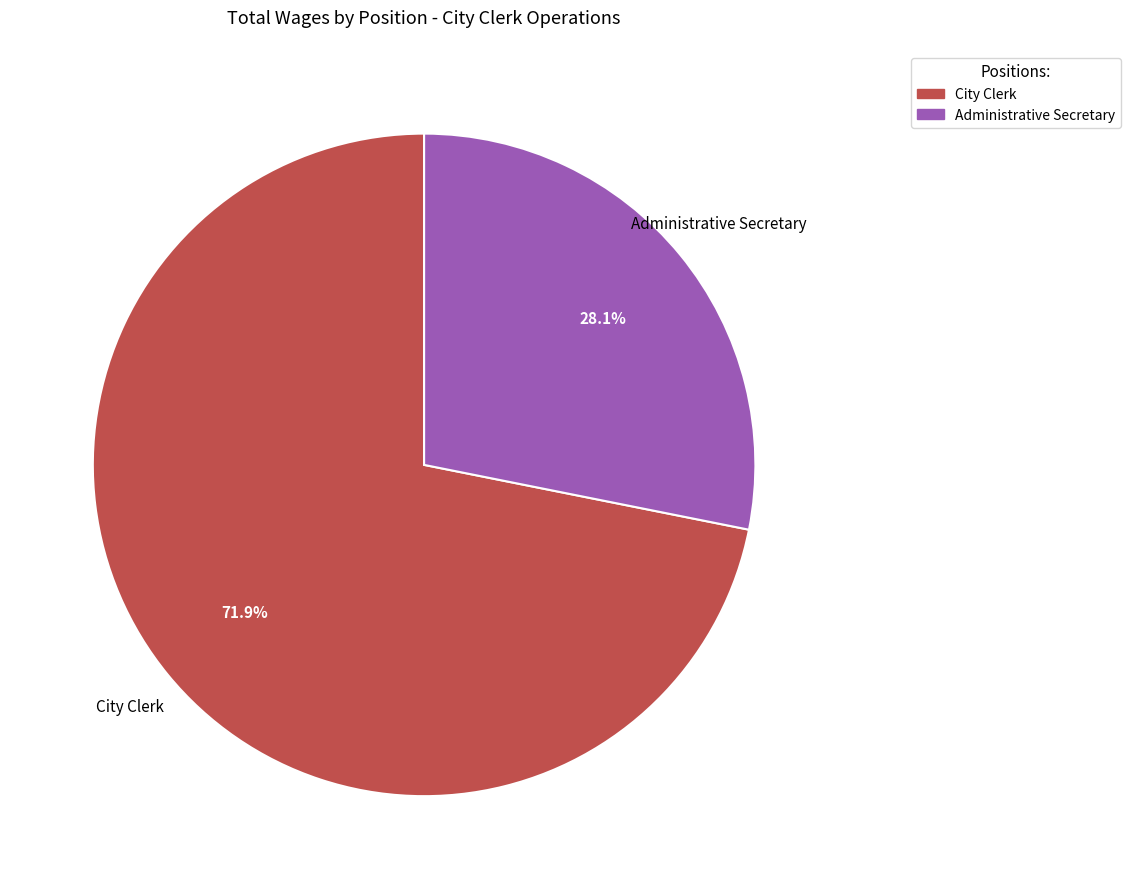

Do Administrative Secretary and City Clerk together represent more than half of the pie?

Yes